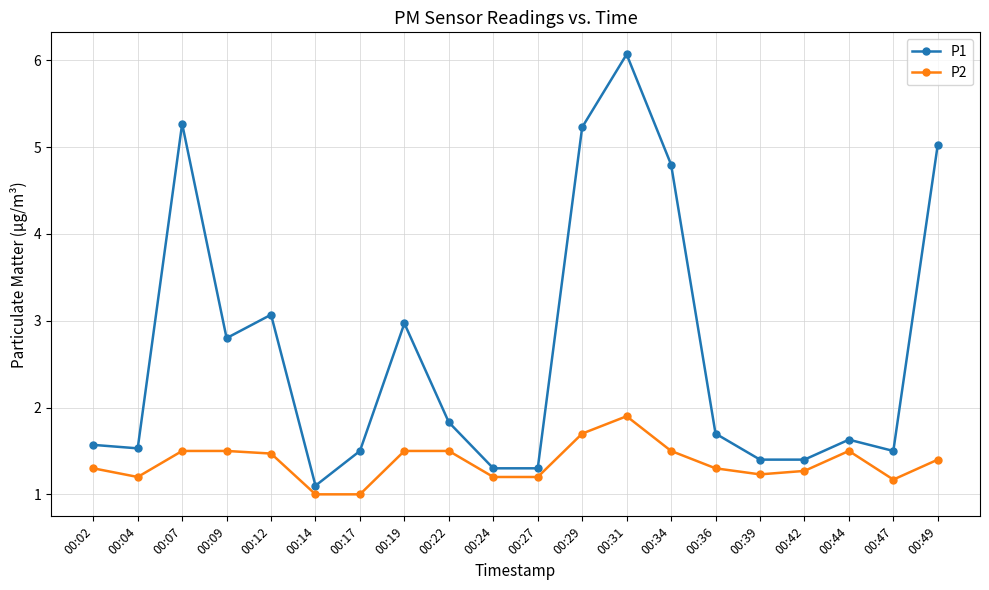

What are all the series names shown in the legend?

P1, P2